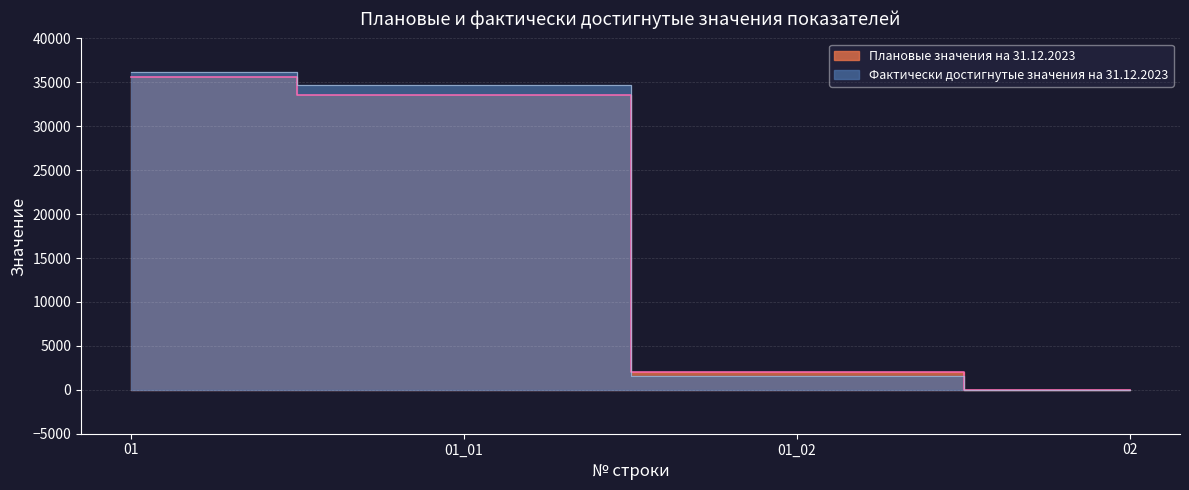

What is the sum of all Плановые значения на 31.12.2023 values?

71115